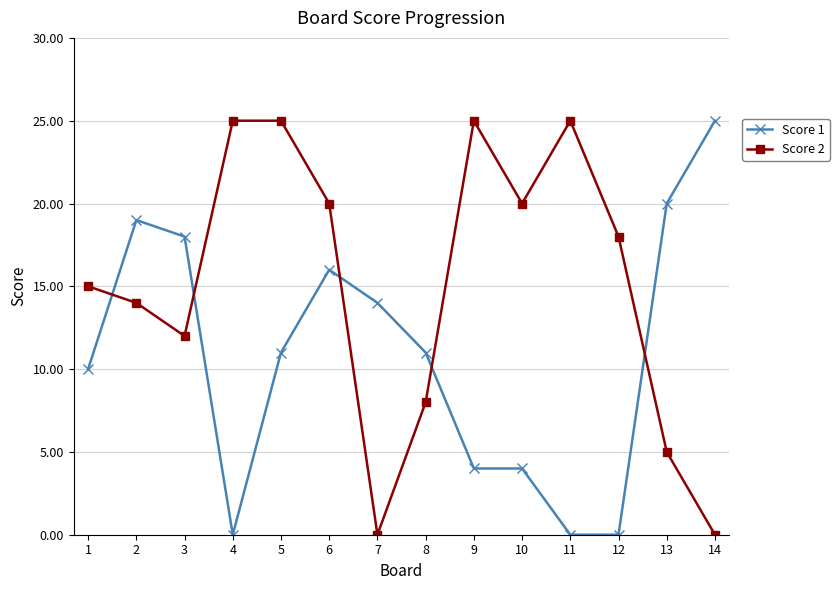

True or false: Score 2 and Score 1 intersect in this chart.

True